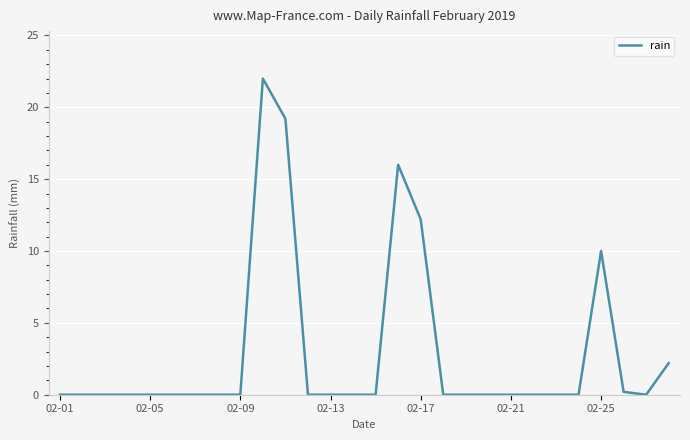

What is the greatest value displayed?

22.0